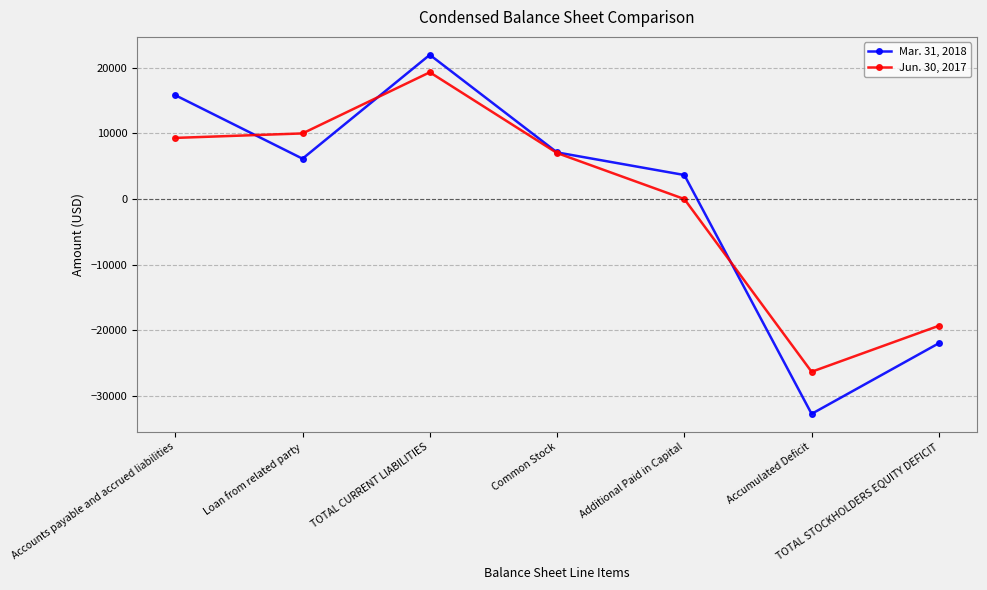

What position from the left is TOTAL CURRENT LIABILITIES?

3